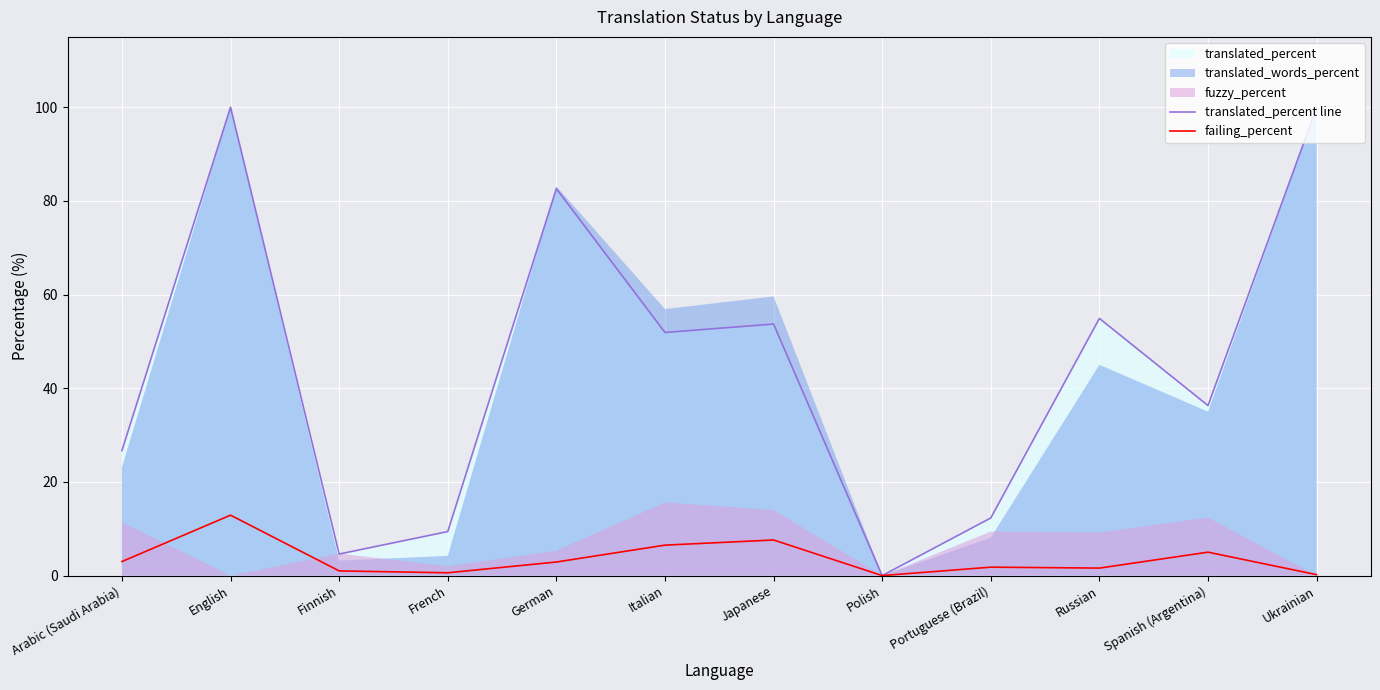

At which label does failing_percent reach its peak?

English